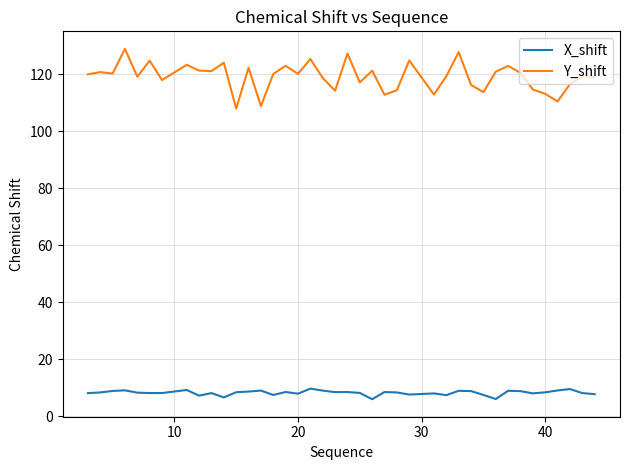

What is the lowest value of the X_shift series?

5.9